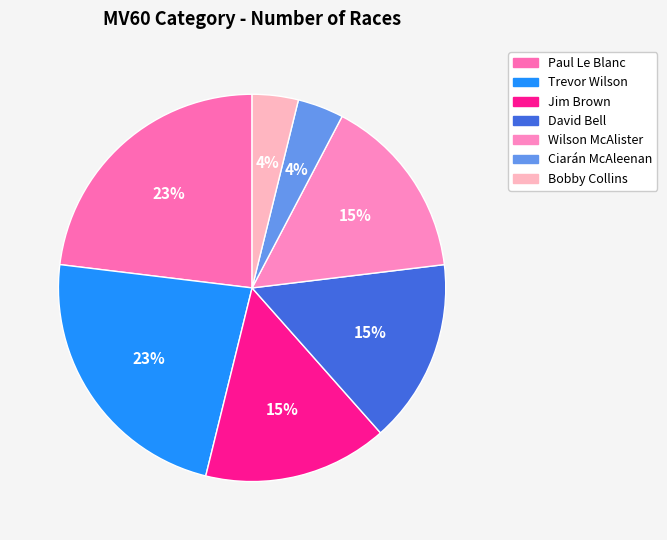

To the nearest percent, what is the difference between the largest and smallest slice percentages?

19%